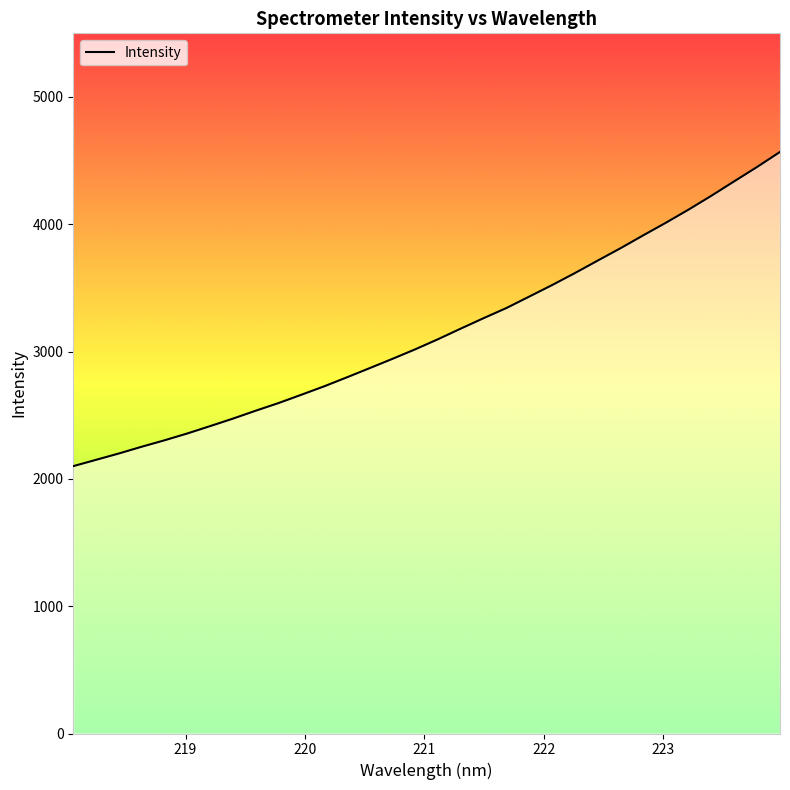

What is the minimum value shown in the chart?

2100.2